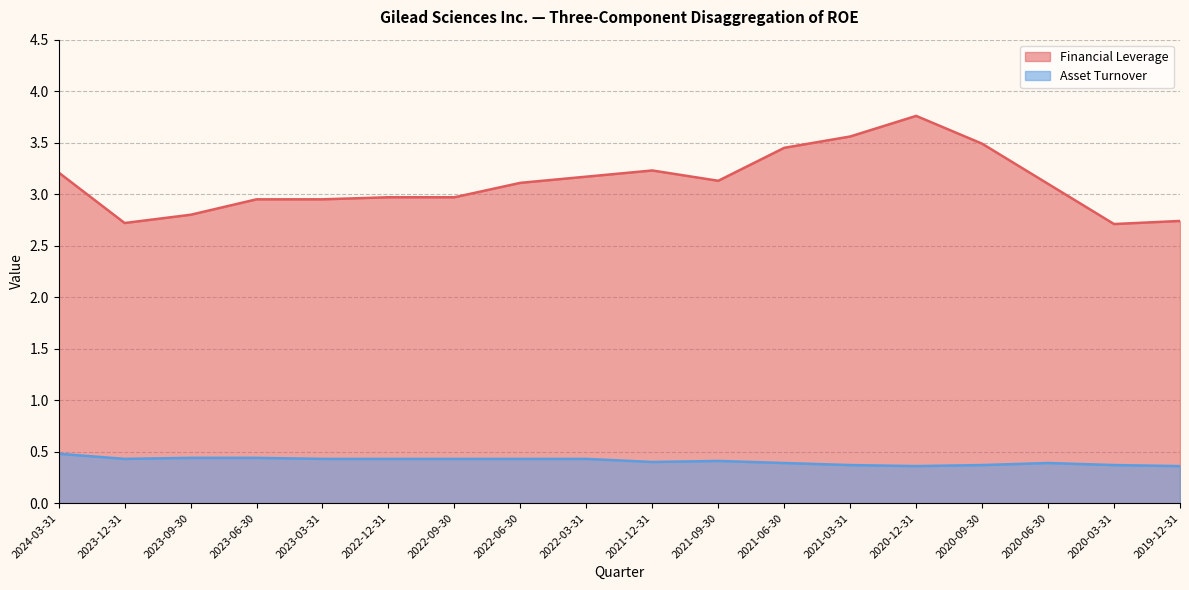

True or false: Asset Turnover has more than 0 interior local peaks.

True